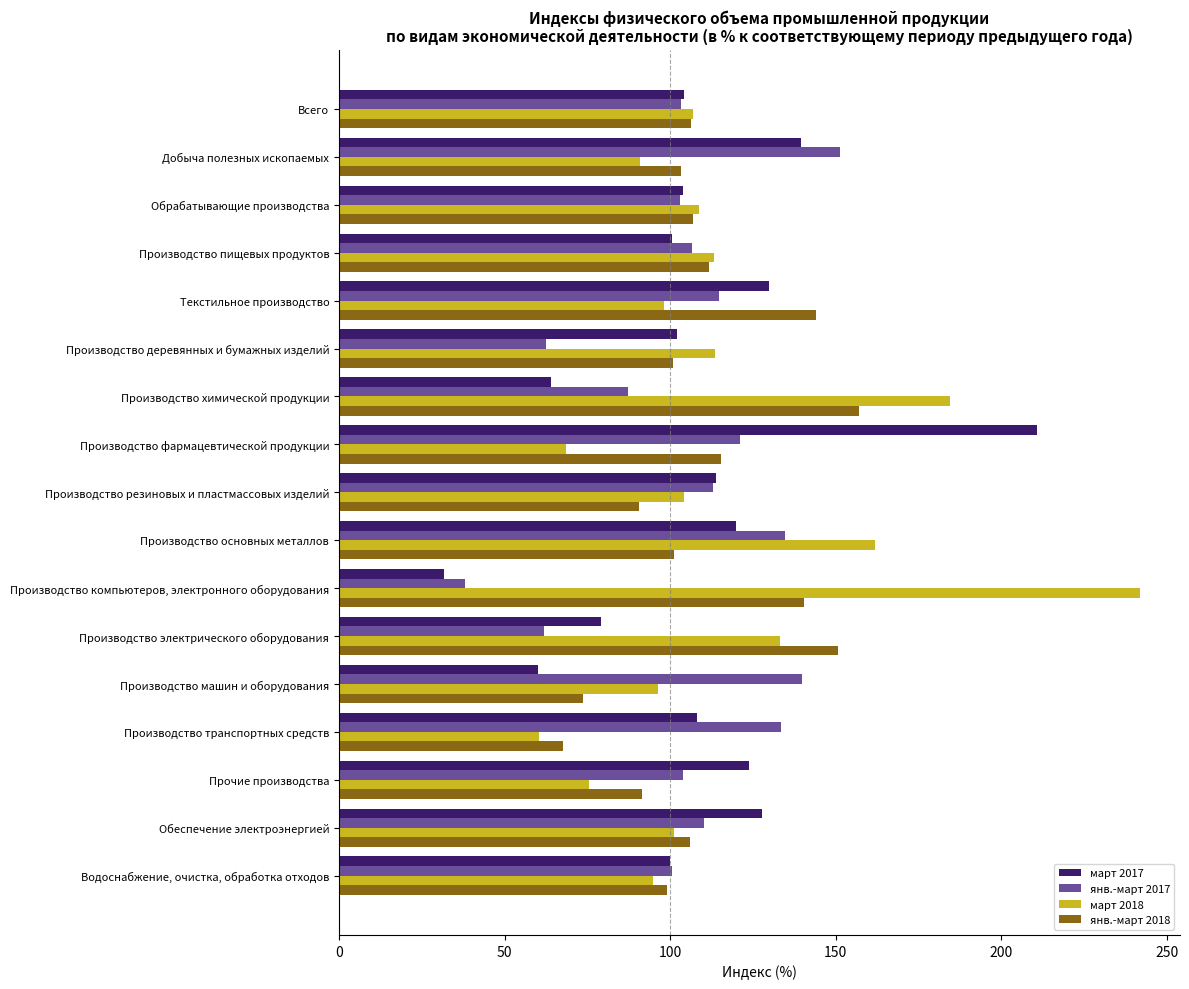

What is the approximate value of янв.-март 2018 at Текстильное производство?

144.0